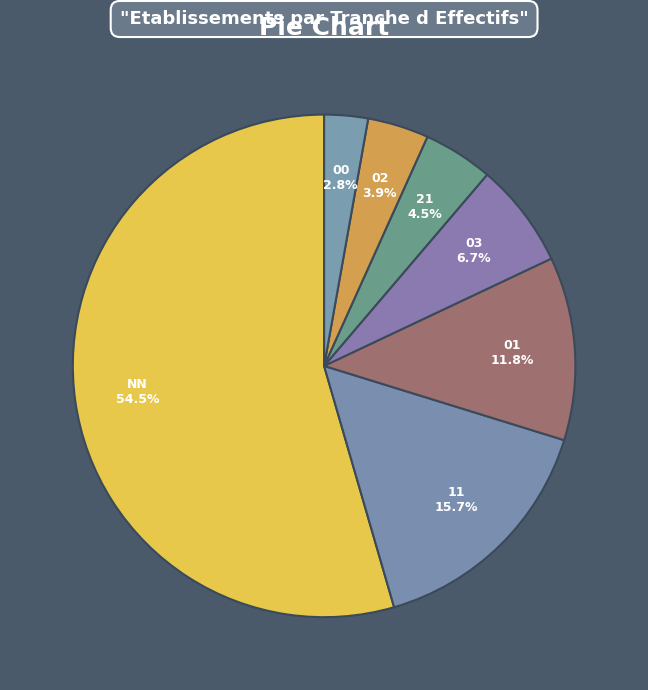

True or false: 01 accounts for 12% of the total.

True